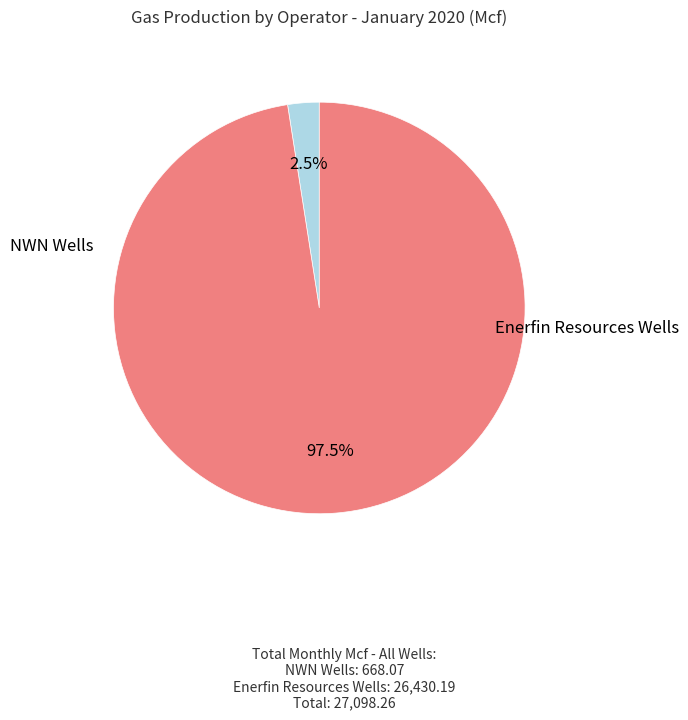

Does any single category account for the majority?

Yes